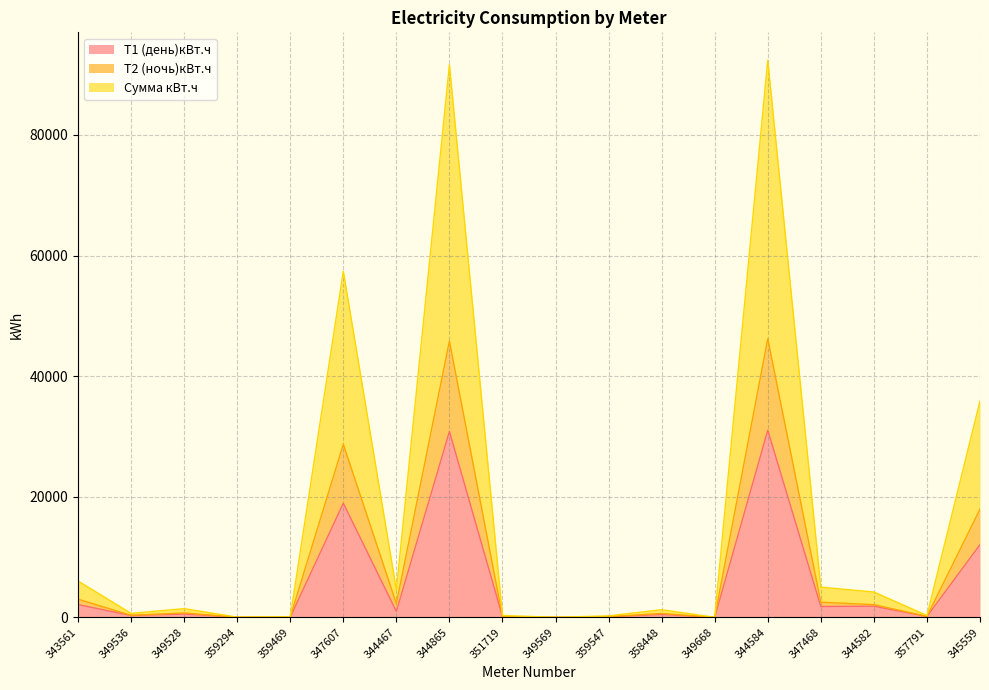

True or false: Сумма кВт.ч has more than 0 points higher than both neighbors.

True